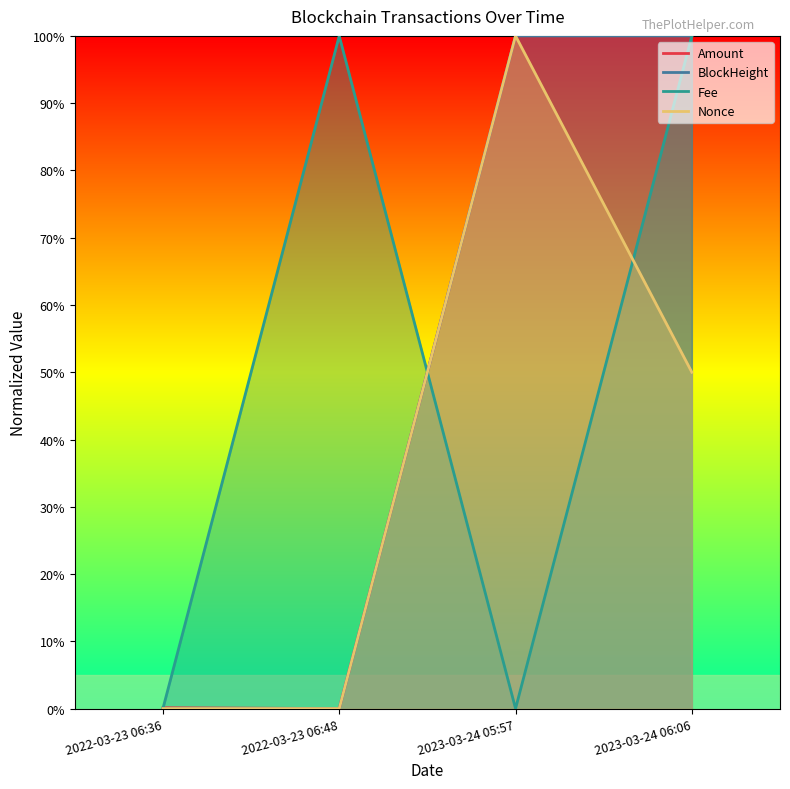

Between 2022-03-23 06:36 and 2023-03-24 05:57, which is larger?

2023-03-24 05:57